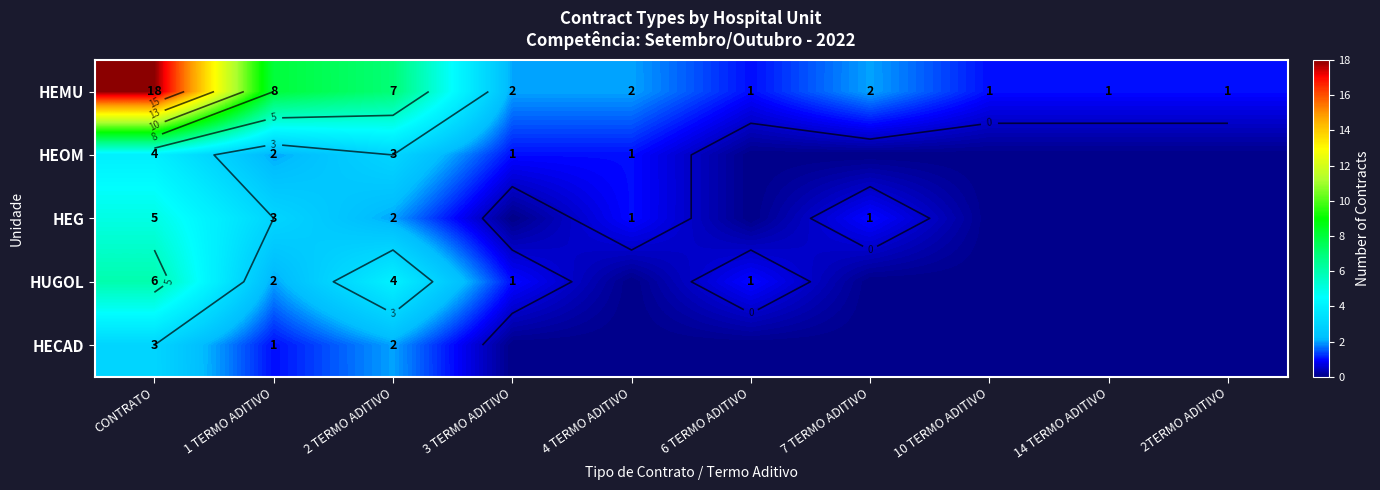

What is the difference between the highest and lowest values at 7 TERMO ADITIVO?

2